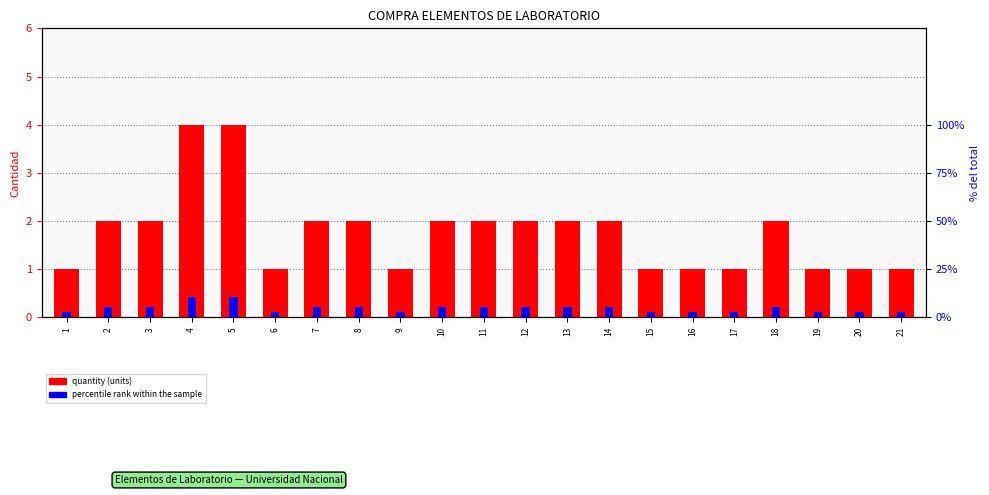

Where does the percentile rank within the sample series first go above 5?

2